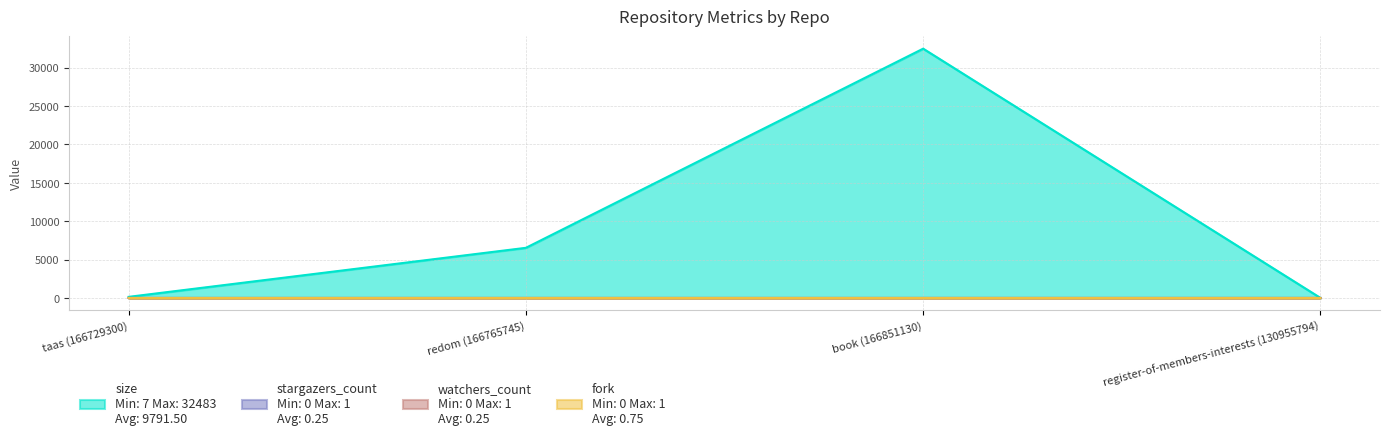

What is the total value across all series at book (166851130)?

32484